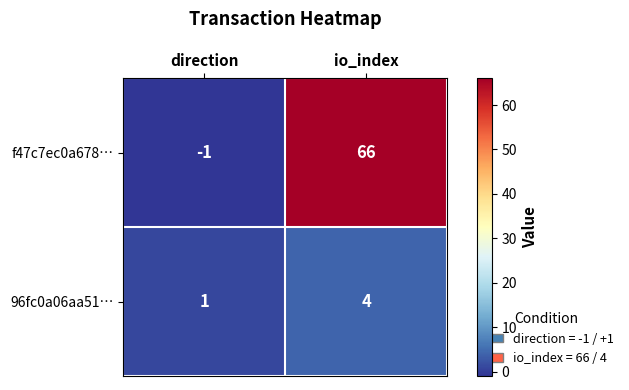

What is the spread (max minus min) of values at direction?

2